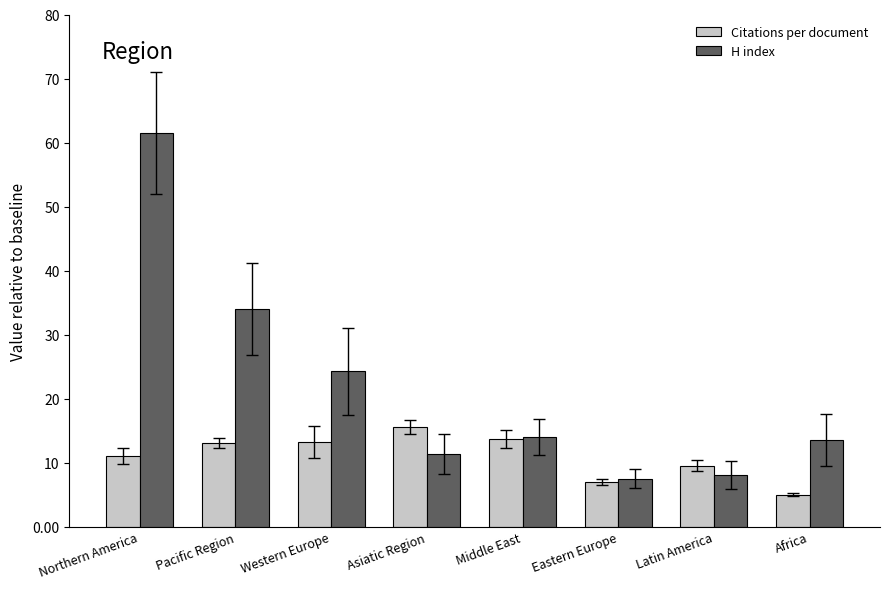

What are all the series names shown in the legend?

Citations per document, H index